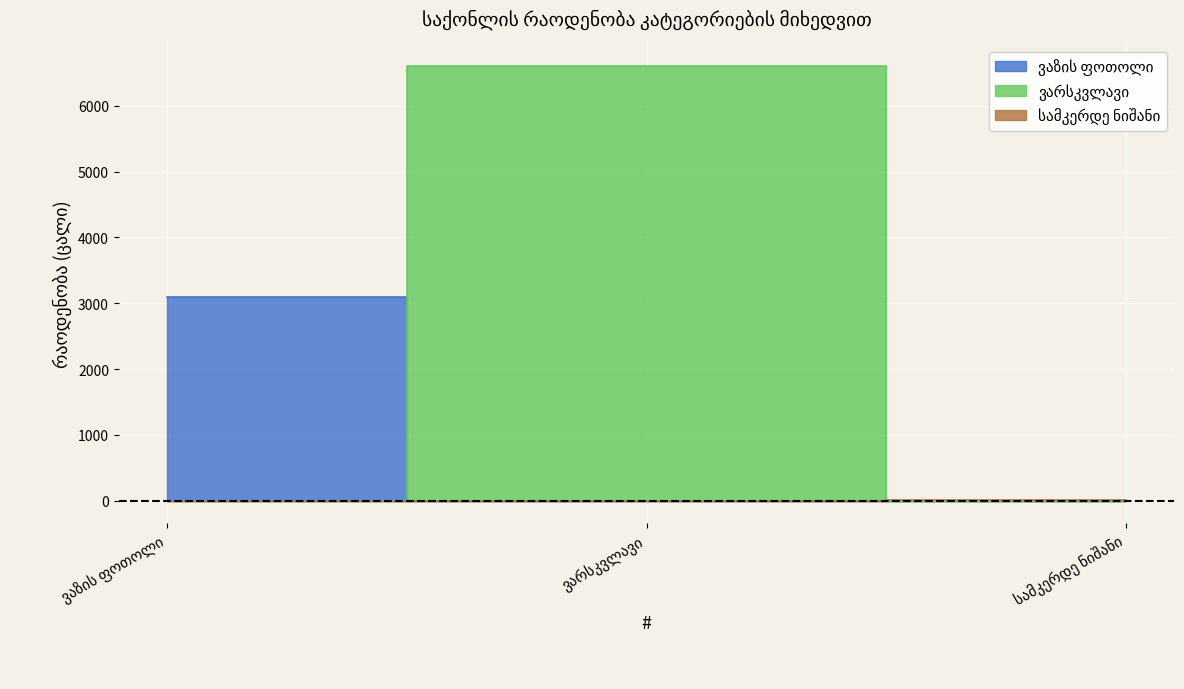

Reading right to left, transcribe all the data shown in this chart.

სამკერდე ნიშანი=20	ვარსკვლავი=6600	ვაზის ფოთოლი=3100